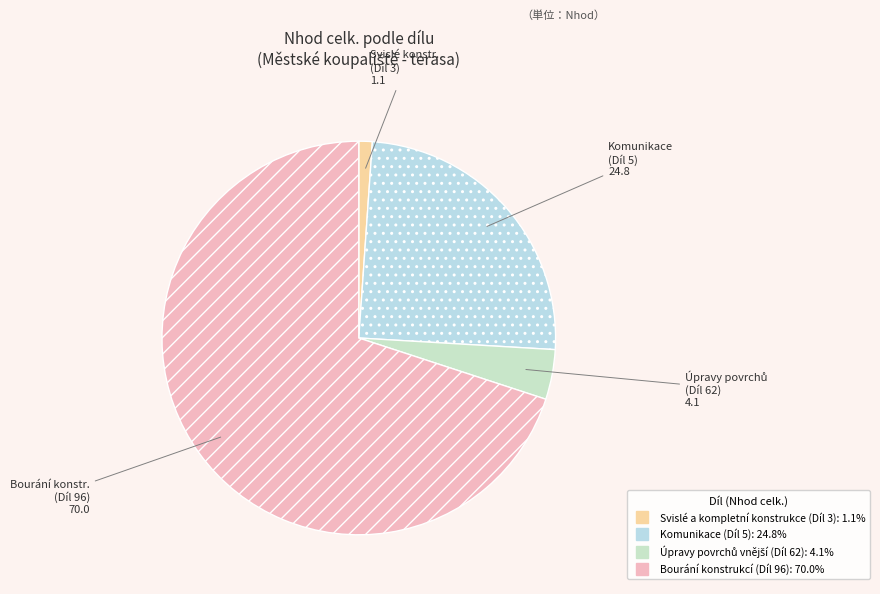

How many segments does this pie chart have?

4